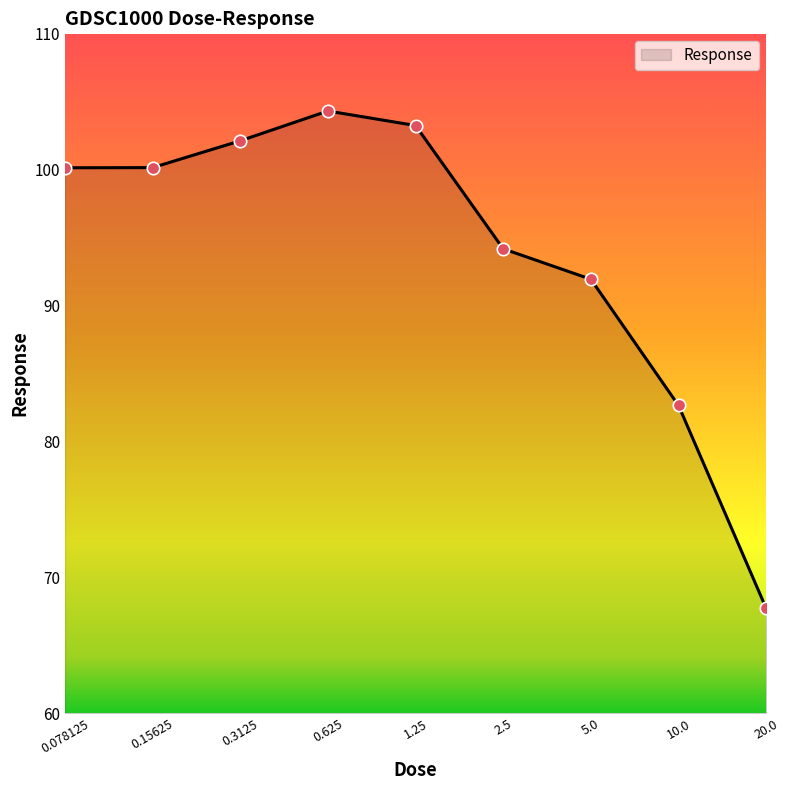

What is the difference between the maximum and minimum values?

36.6